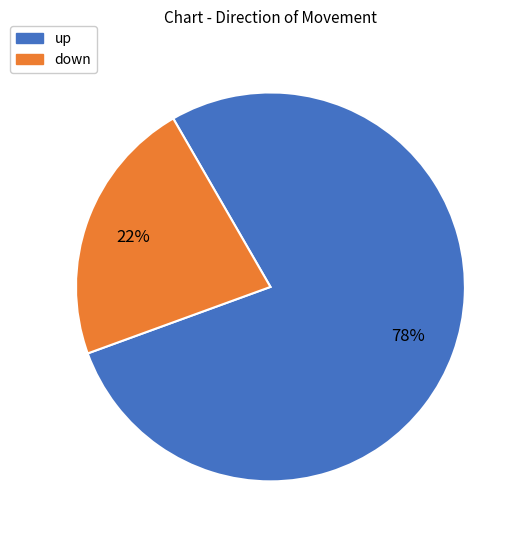

To the nearest percent, what is the difference between the up and down slice percentages?

56%